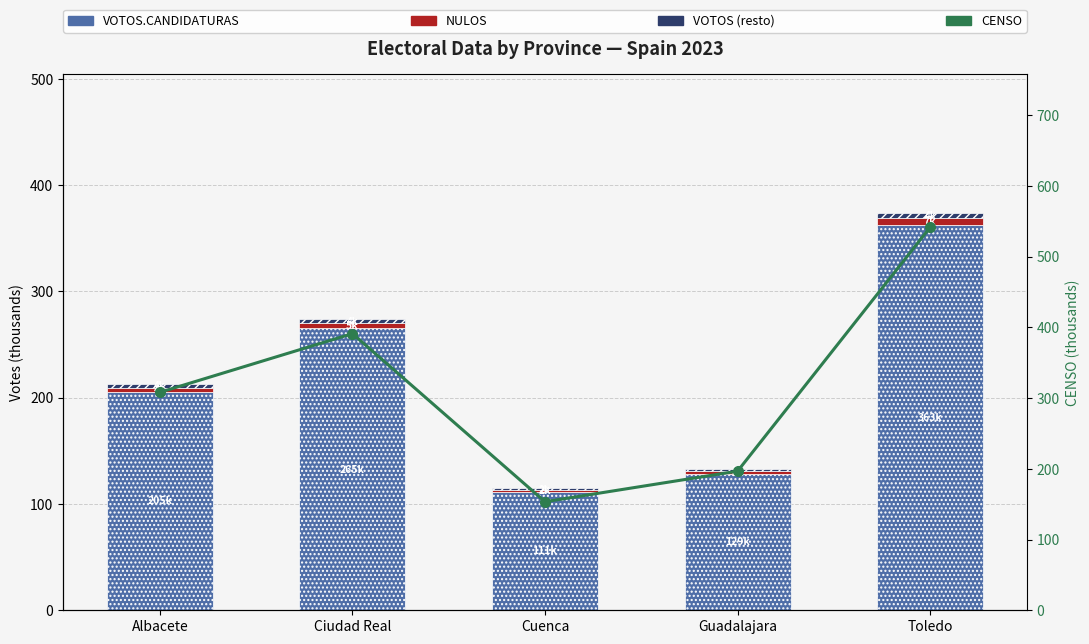

Which label corresponds to the largest value in the chart?

Toledo